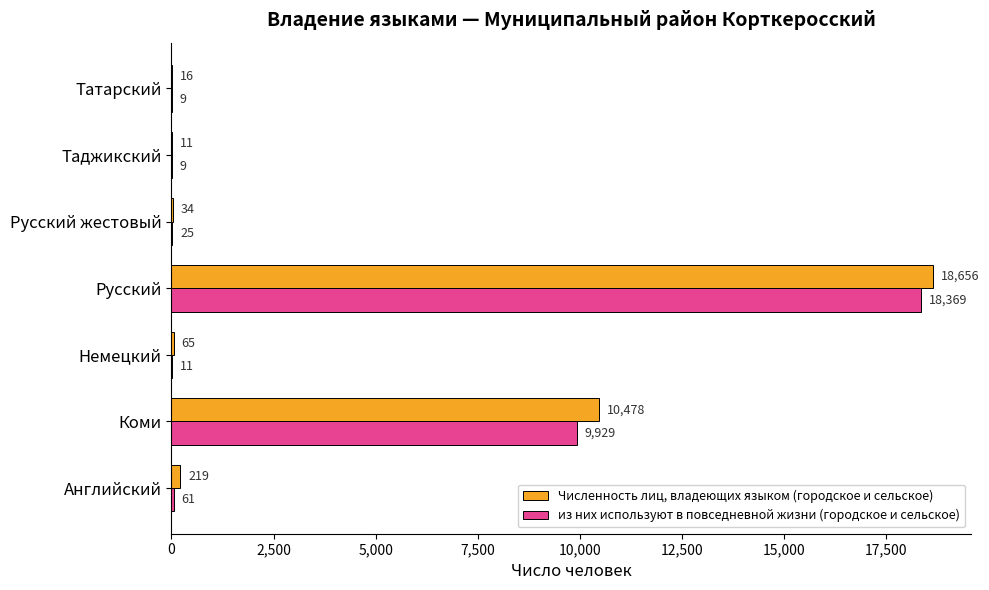

Which series changed the most between Коми and Татарский?

Численность лиц, владеющих языком (городское и сельское)